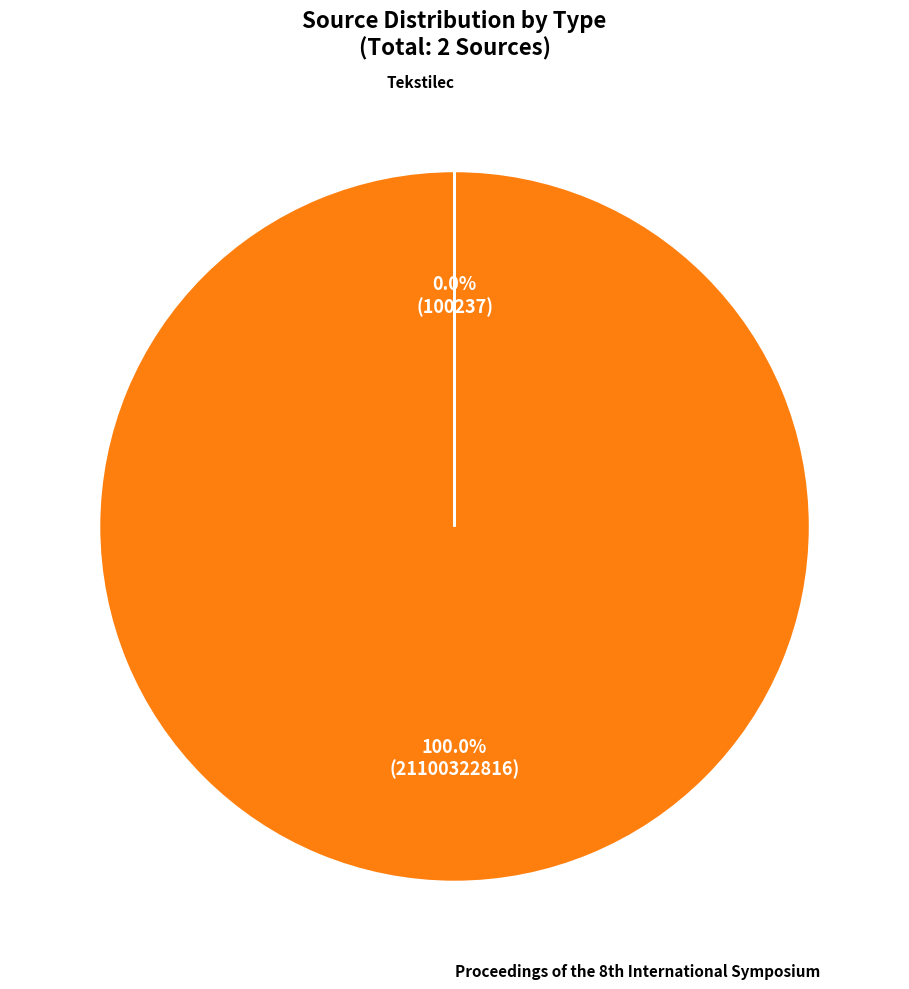

Is there any slice that represents more than half of the pie?

Yes